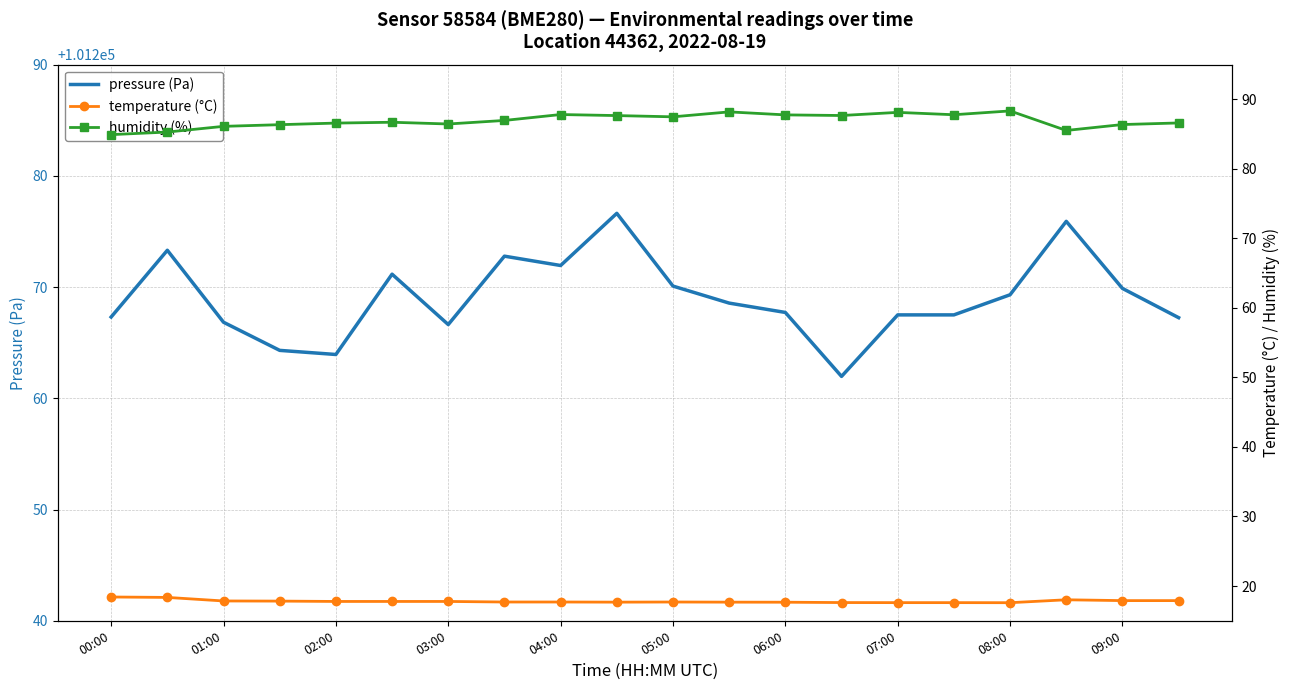

Is it true that humidity (%) equals 85.5 at 17?

True